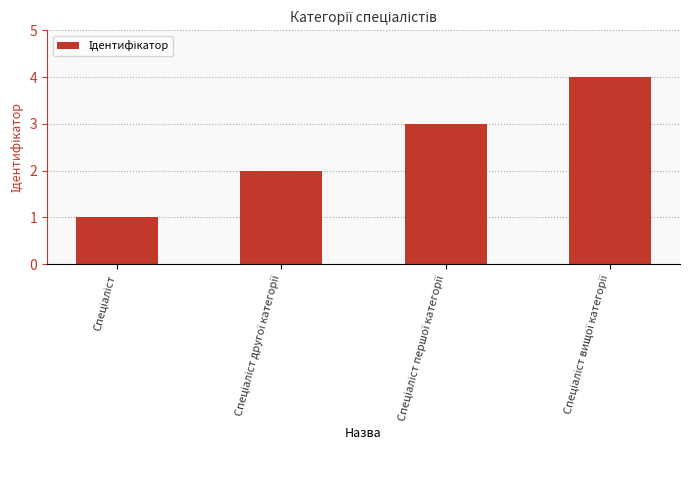

What is the difference between the maximum and minimum values?

3